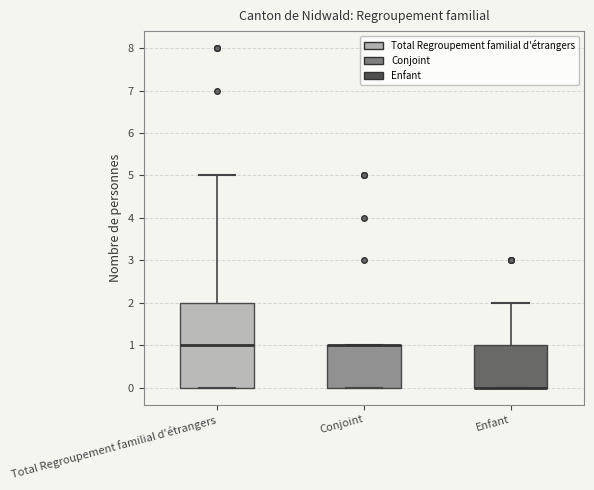

Reading left to right, read every box against the y-axis: the position of its median line, the range the box covers, and the ends of its whiskers. The values are not printed on the chart, so give them approximately, as read against the axis.

Total Regroupement familial d'étrangers: median 1, box 0 to 2, whiskers 0 to 5
Conjoint: median 1 (drawn on the box's upper edge), box 0 to 1, whiskers 0 to 1
Enfant: median 0 (drawn on the box's lower edge), box 0 to 1, whiskers 0 to 2